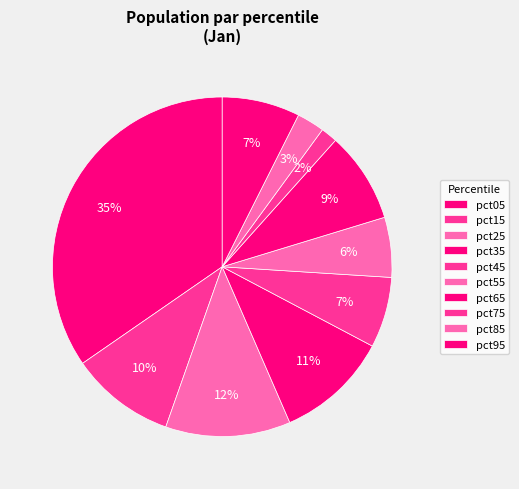

How many slices are in this pie chart?

10